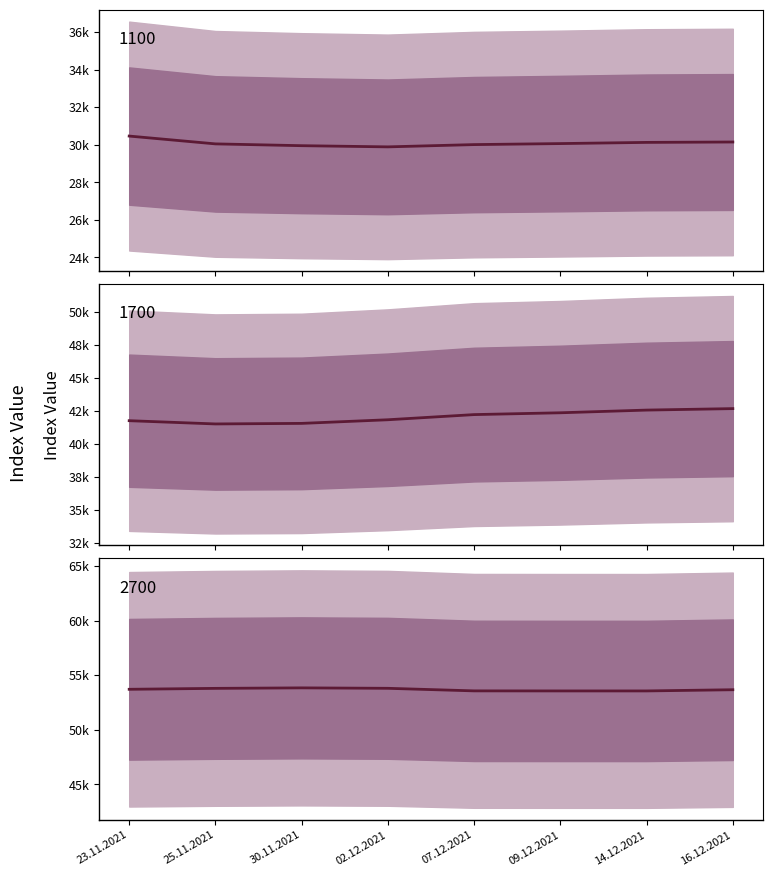

At 30.11.2021, list the series in order from largest to smallest.

2700, 1700, 1100